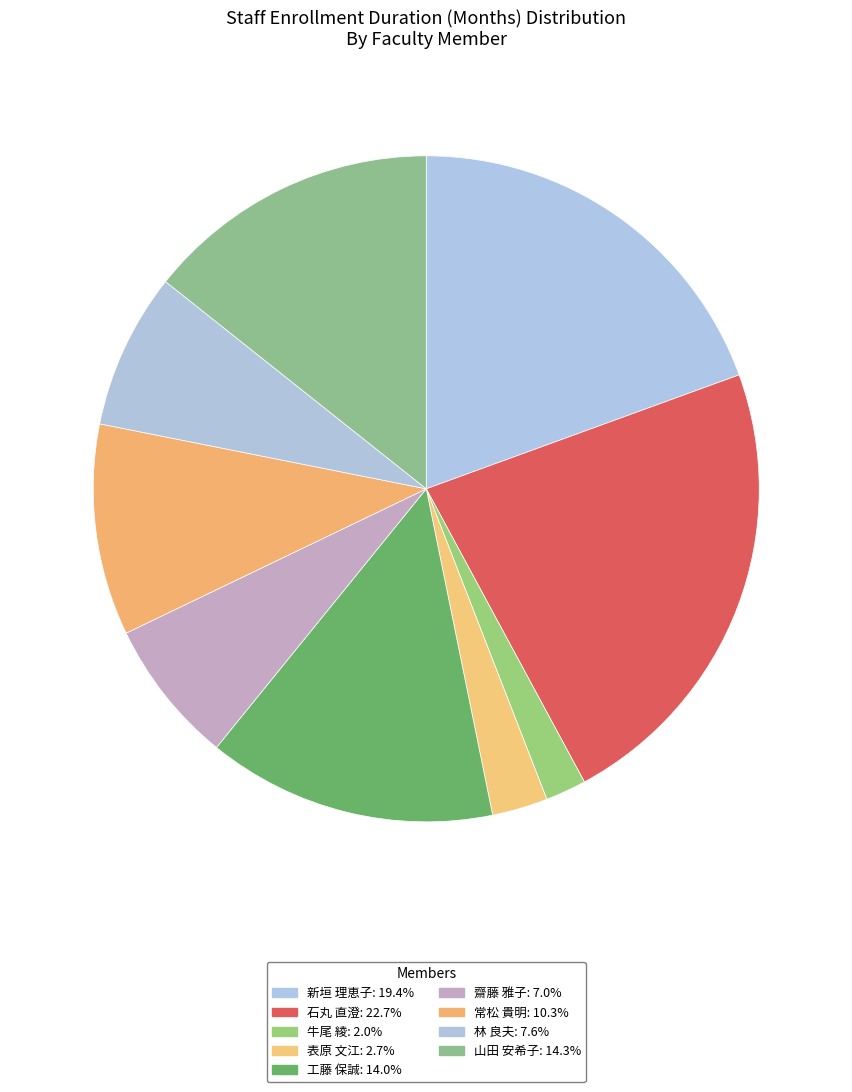

Approximately how many times larger is the value at 新垣 理恵子 compared to 山田 安希子?

1.4